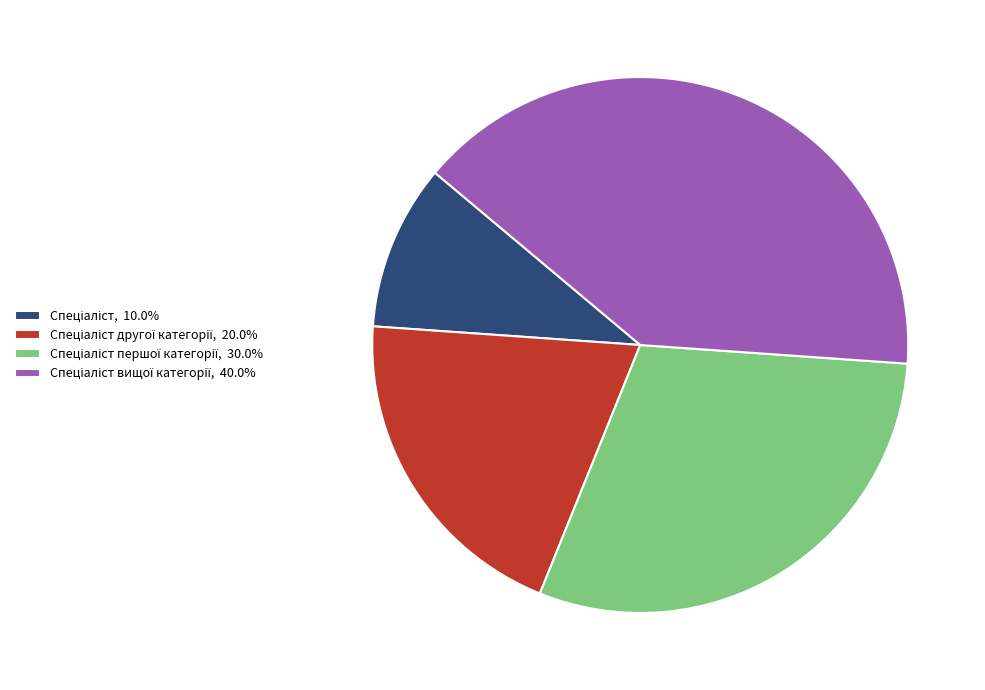

Does any single category account for the majority?

No